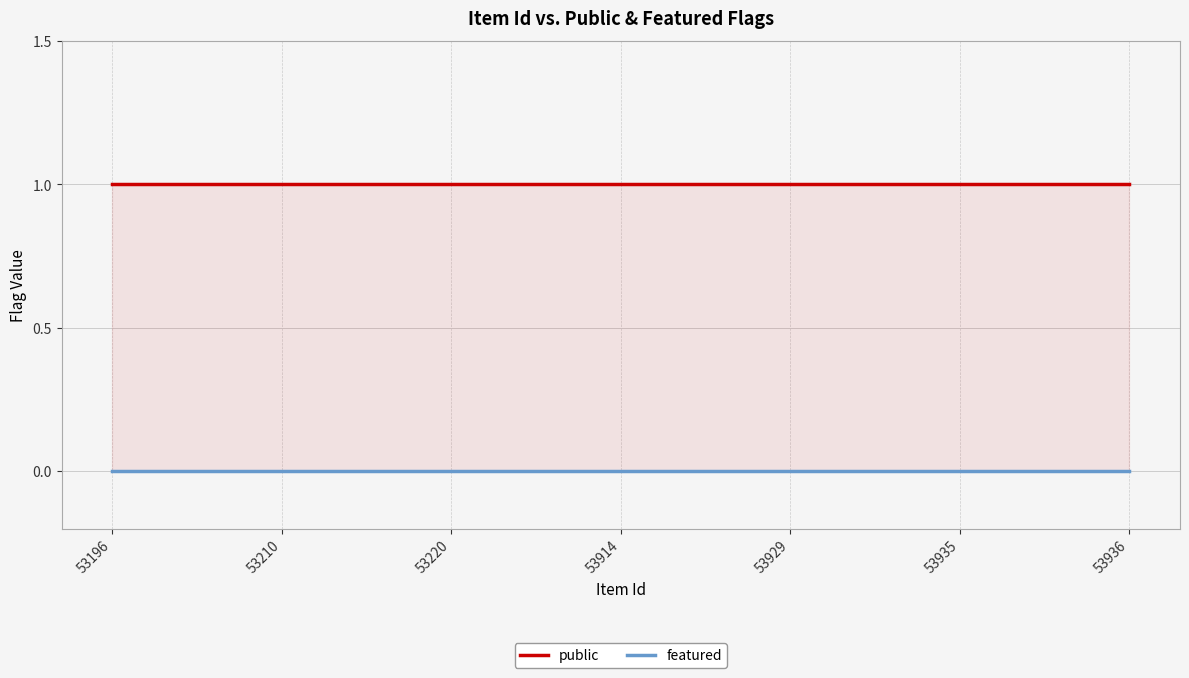

Count the number of categories in the chart.

7